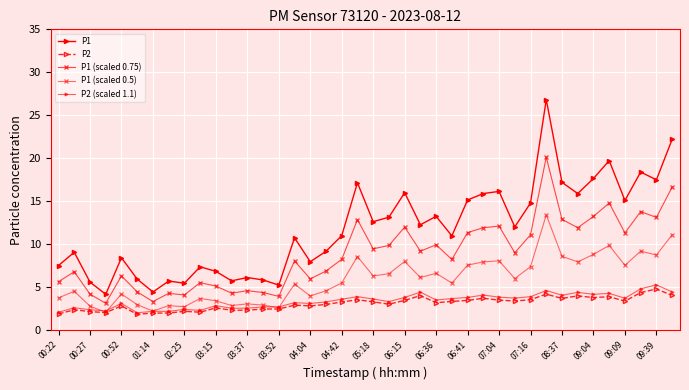

What is the value of the P1 (scaled 0.5) point at the 35th from the left?

8.8